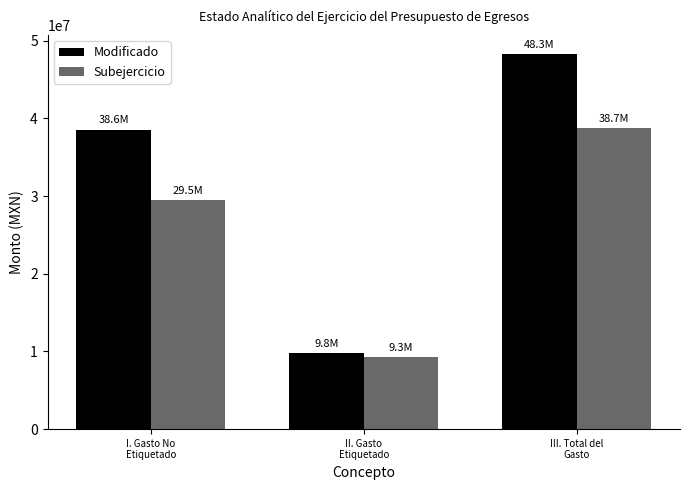

What is the difference between the highest and lowest values at II. Gasto
Etiquetado?

486749.1